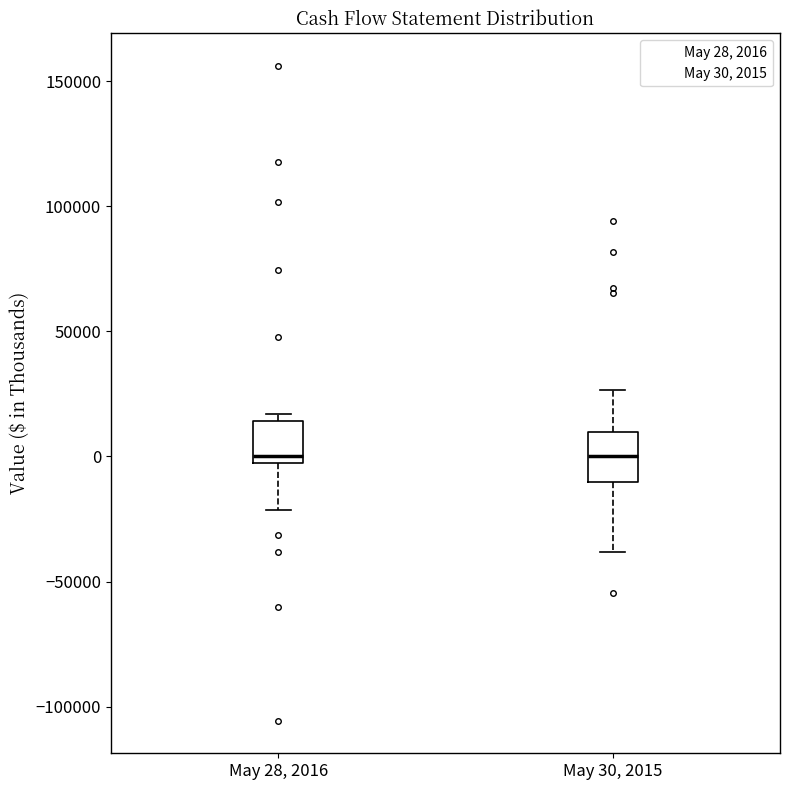

Reading left to right, read every box against the y-axis: the position of its median line, the range the box covers, and the ends of its whiskers. The values are not printed on the chart, so give them approximately, as read against the axis.

May 28, 2016: median 0, box -5000 to 15000, whiskers -20000 to 15000 (just above the box's upper edge)
May 30, 2015: median 0, box -10000 to 10000, whiskers -40000 to 25000